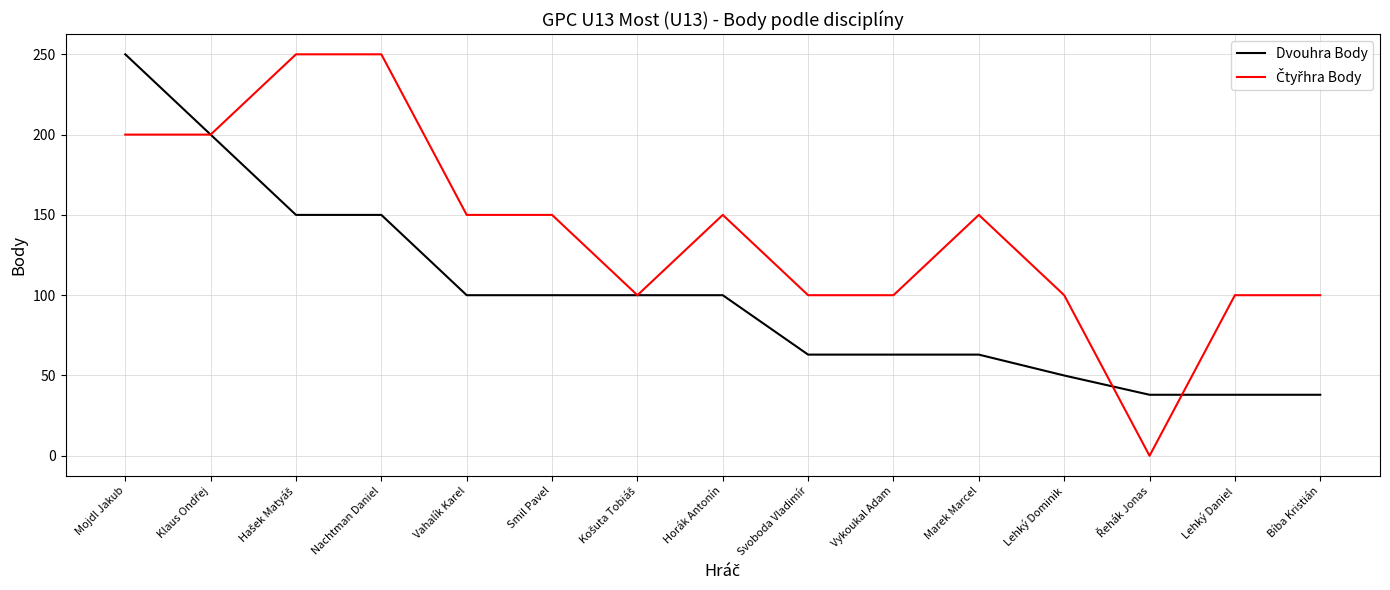

True or false: Dvouhra Body has a value of 13 at Lehký Dominik.

False